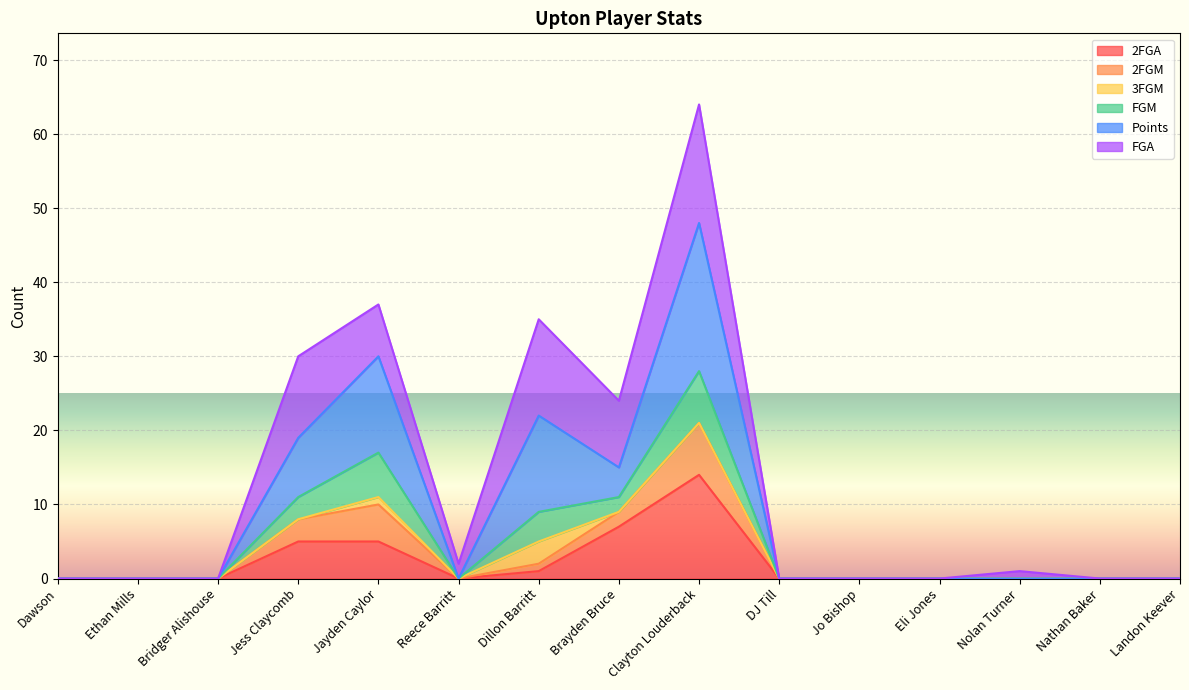

Between Ethan Mills and Nolan Turner, which series saw the biggest shift?

Points